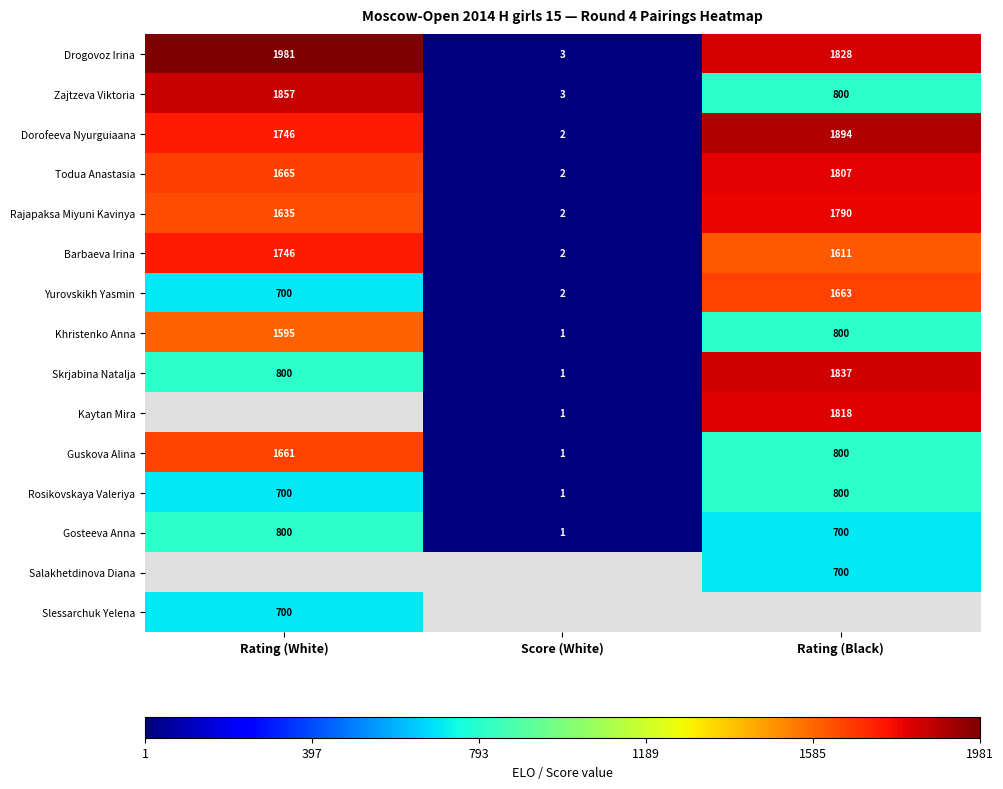

At which category does the chart reach its minimum across all series?

Score (White)